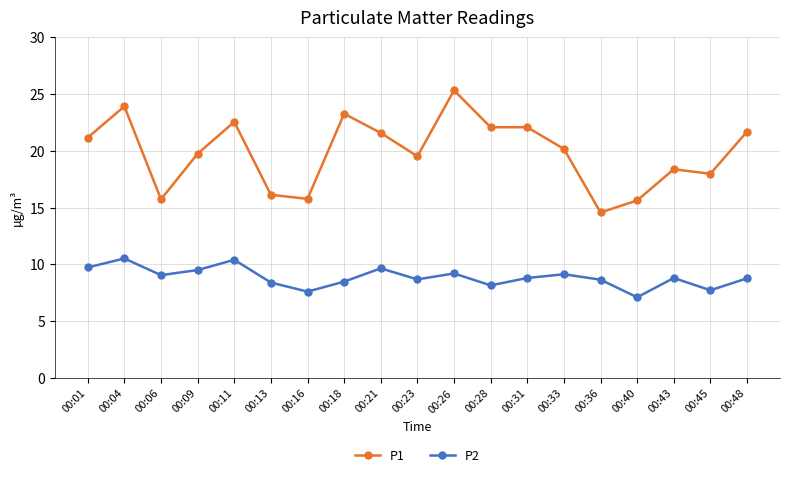

Does the chart have visible grid lines?

Yes